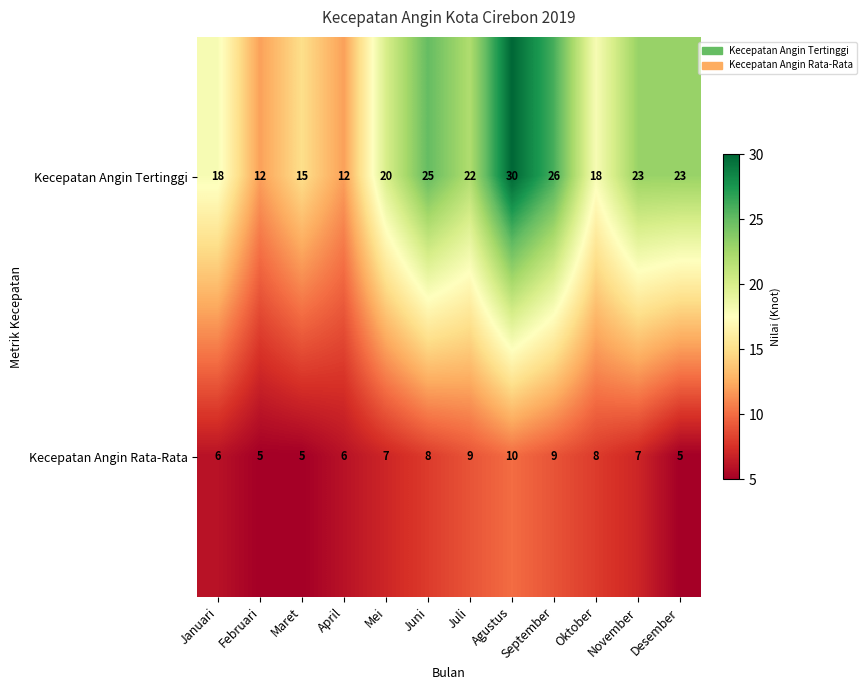

List the series in order of their overall mean, highest first.

Kecepatan Angin Tertinggi, Kecepatan Angin Rata-Rata